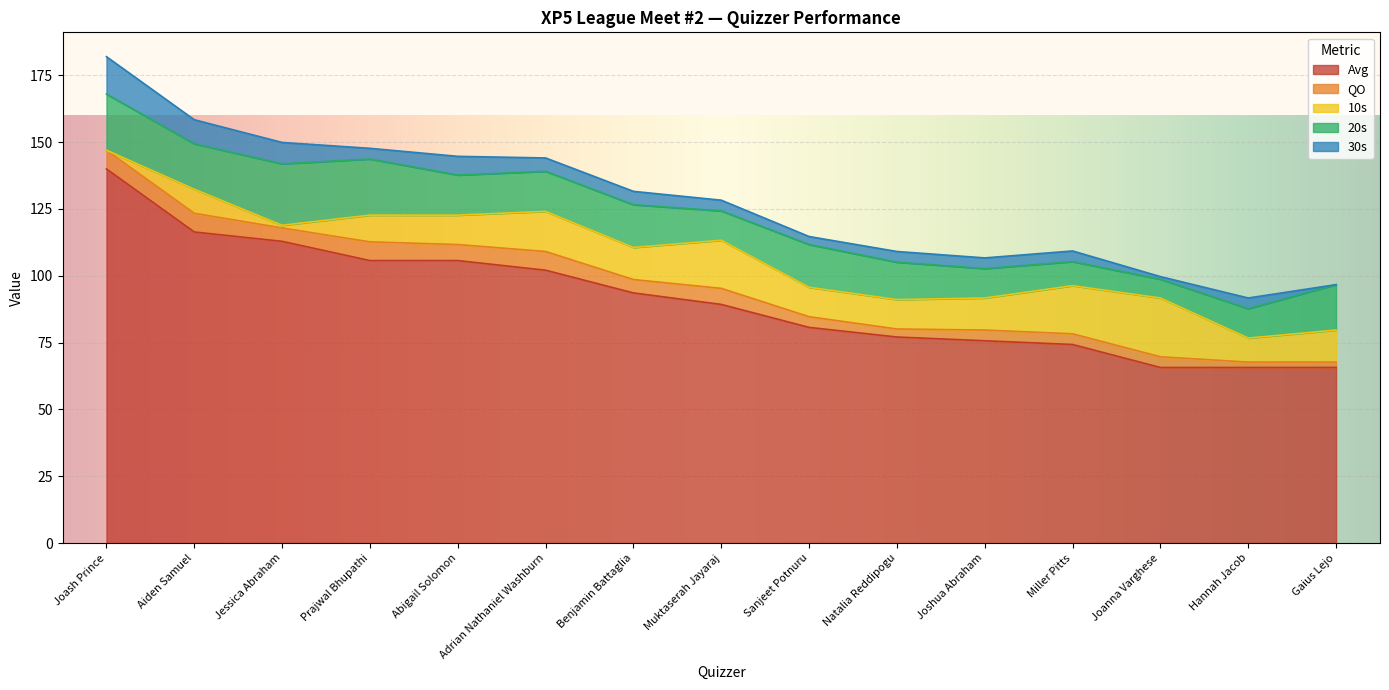

True or false: 30s has a value of 1.0 at Joanna Varghese.

True